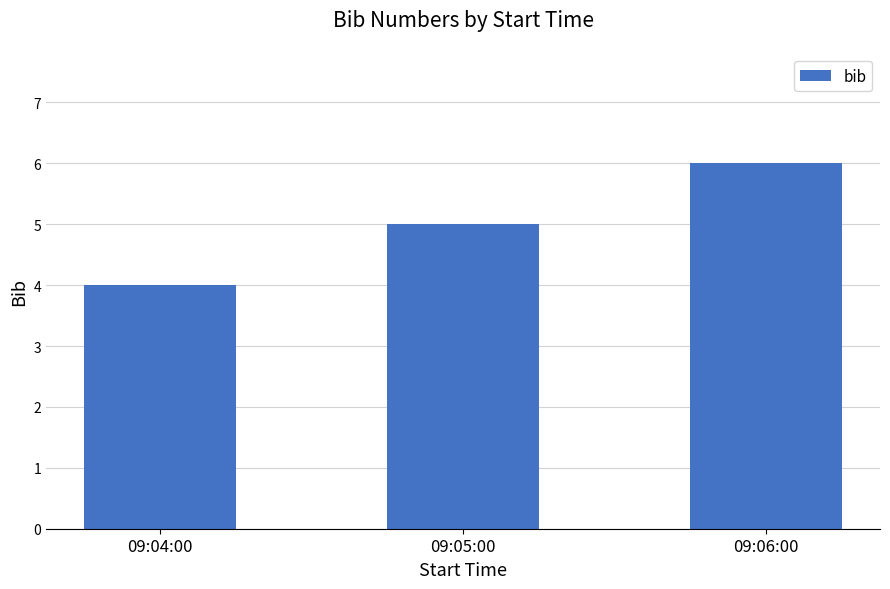

How many data points are less than 5?

1